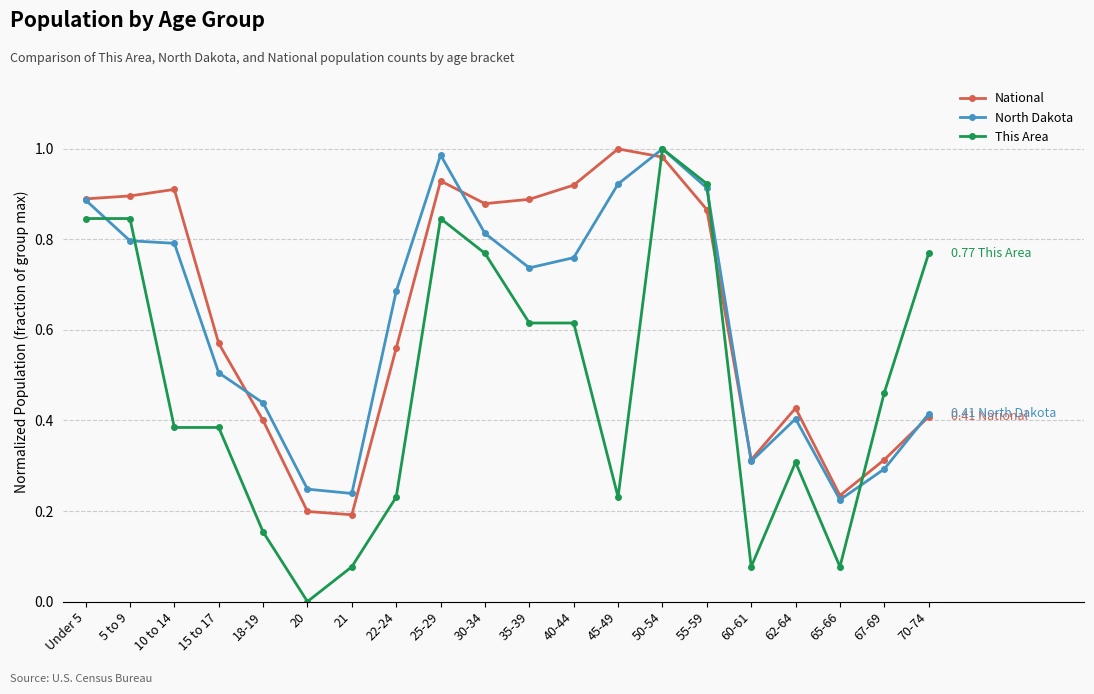

What is the sum of the National values at Under 5 and 35-39?

1.8